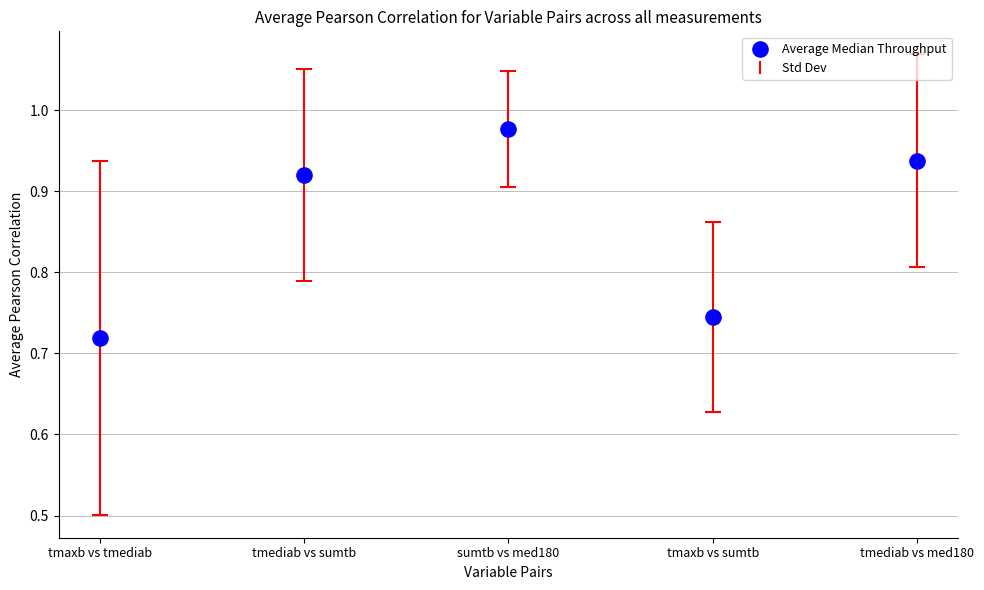

What is the range of Y values (max minus min)?

0.3